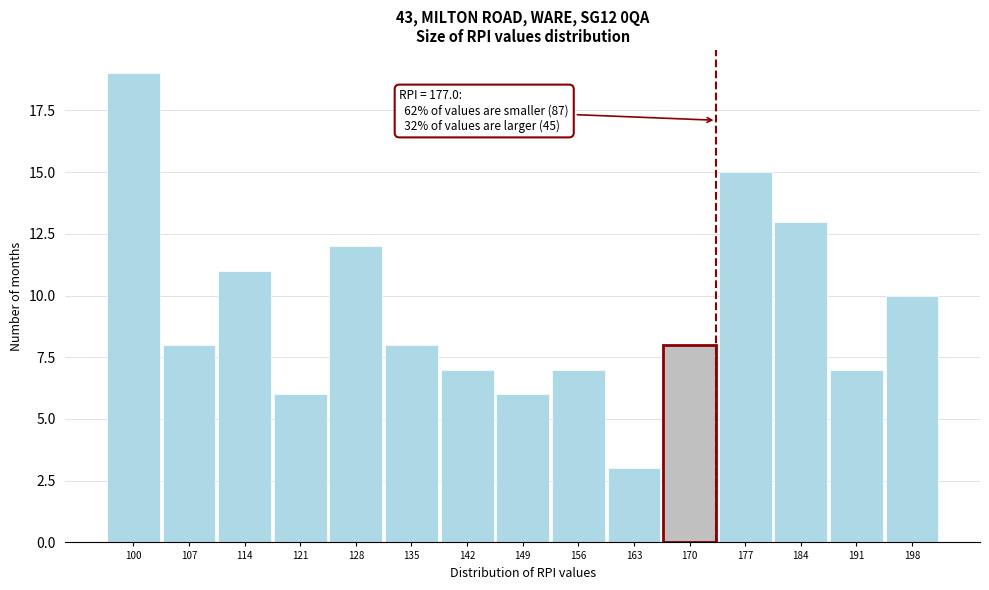

Reading left to right, extract all data points from this chart.

19	8	11	6	12	8	7	6	7	3	8	15	13	7	10